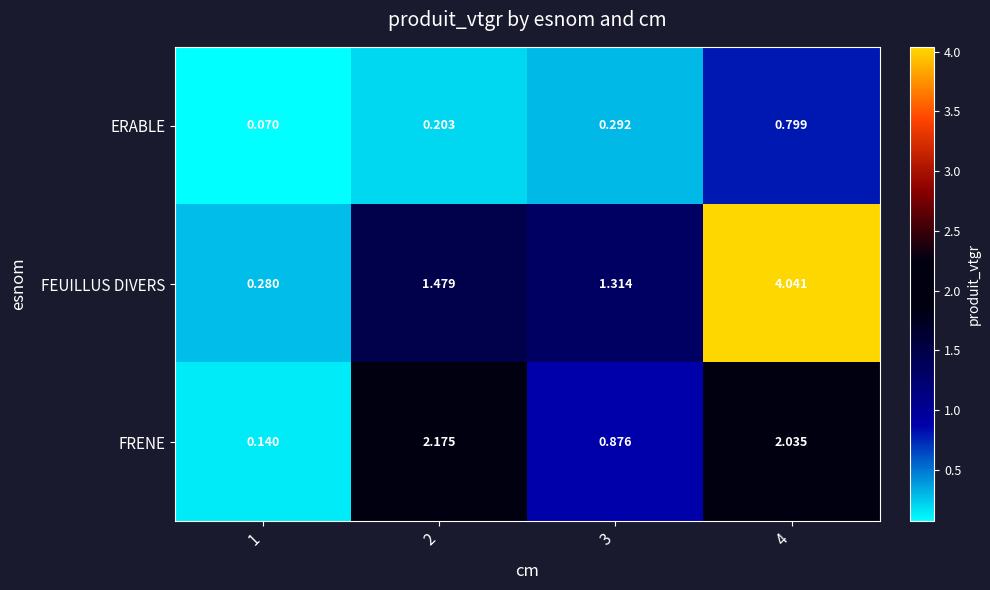

Between 2 and 3, which series saw the biggest shift?

FRENE